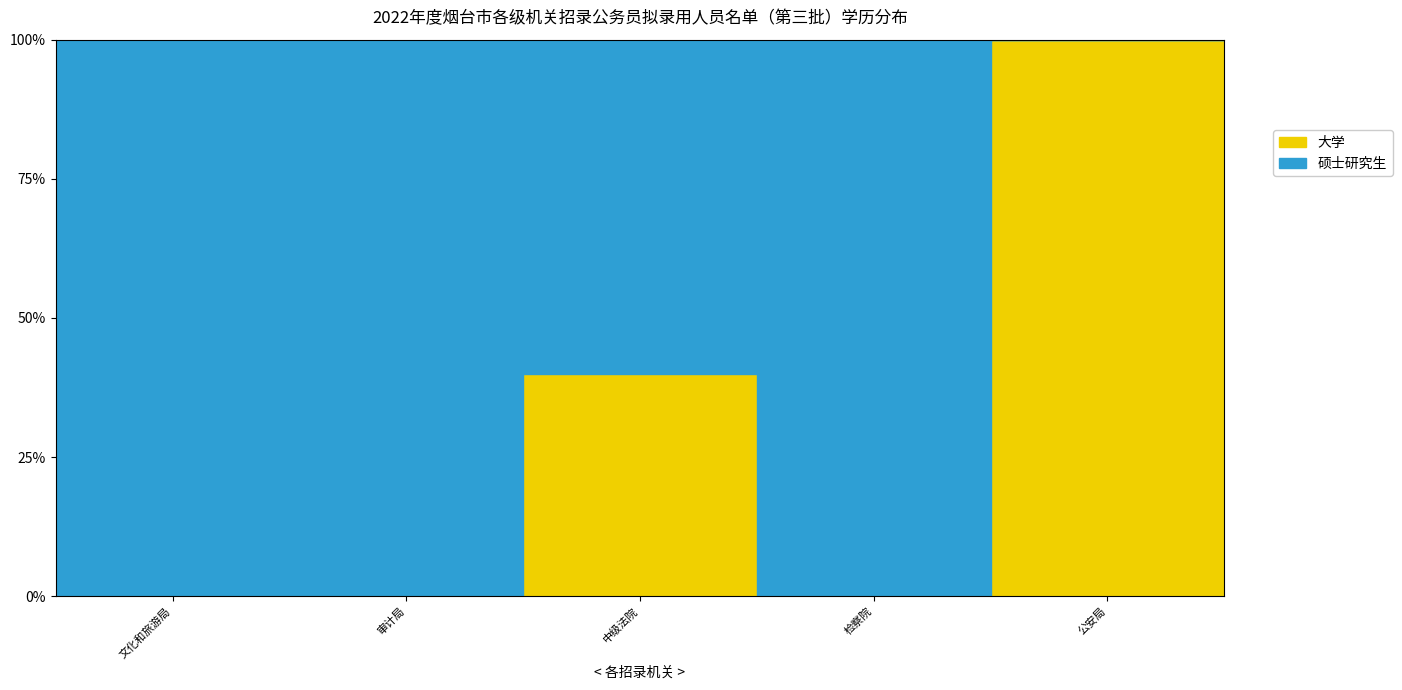

What is the greatest value displayed?

1